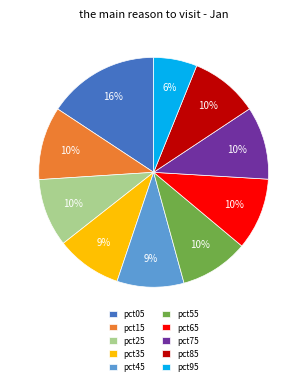

To the nearest percent, what is the difference between the largest and smallest slice percentages?

10%